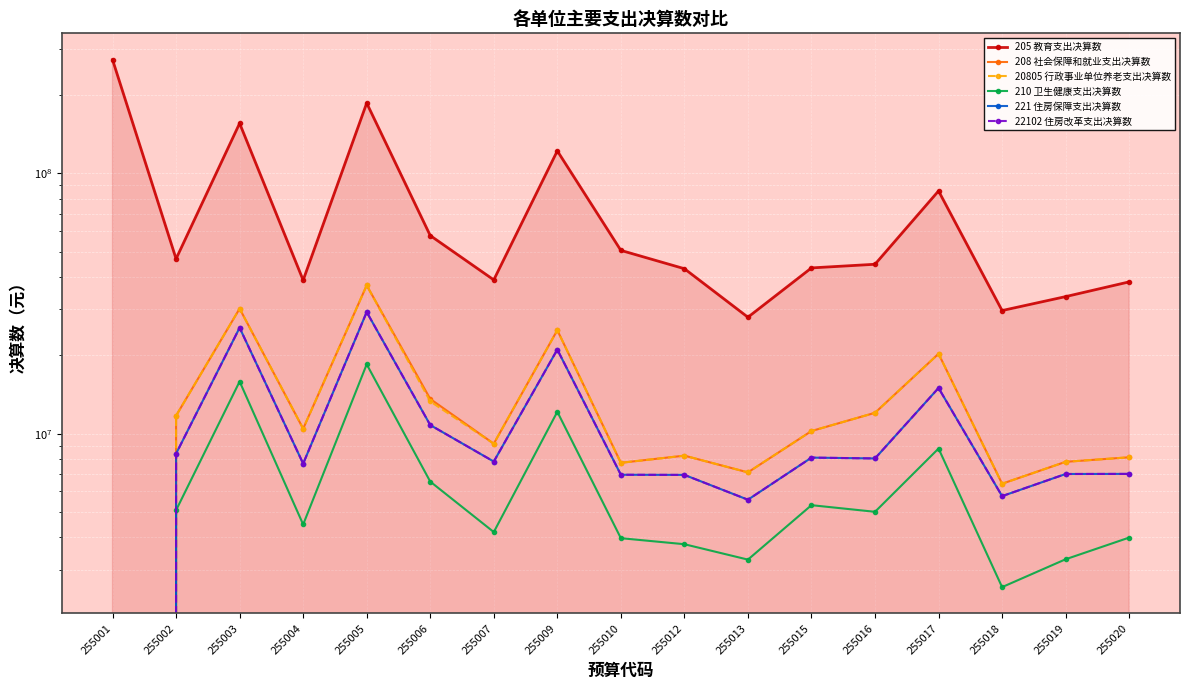

Reading left to right, extract all data points from this chart.

205 教育支出决算数: 273121826.8	46935204.6	155589882.0	38860277.4	186089951.9	57658276.9	38960597.1	121930366.7	50577618.4	43011213.3	28003327.8	43312974.2	44734103.1	85560638.7	29706763.5	33604964.8	38279971.5
208 社会保障和就业支出决算数: 0.0	11720155.4	30216289.2	10447336.1	37123623.0	13592004.4	9149787.8	24969104.5	7727727.7	8231548.9	7100146.9	10234306.9	12024612.2	20267201.1	6422022.0	7794165.7	8113361.0
20805 行政事业单位养老支出决算数: 0.0	11720155.4	30216289.2	10447336.1	37123623.0	13300616.4	9149787.8	24969104.5	7727727.7	8231548.9	7100146.9	10234306.9	12024612.2	20267201.1	6422022.0	7794165.7	8113361.0
210 卫生健康支出决算数: 0.0	5080979.7	15859289.4	4478450.7	18464475.7	6544468.0	4188325.5	12133337.5	3966985.6	3761171.7	3282334.3	5312267.1	5009660.5	8764931.4	2573533.9	3292492.9	3988380.8
221 住房保障支出决算数: 0.0	8377946.0	25522056.0	7669853.0	29312130.0	10789848.0	7812759.0	21040420.0	6951116.0	6942919.0	5574536.0	8089781.0	8030983.0	14977789.0	5754170.0	6998863.7	7005238.0
22102 住房改革支出决算数: 0.0	8377946.0	25522056.0	7669853.0	29312130.0	10789848.0	7812759.0	21040420.0	6951116.0	6942919.0	5574536.0	8089781.0	8030983.0	14977789.0	5754170.0	6998863.7	7005238.0